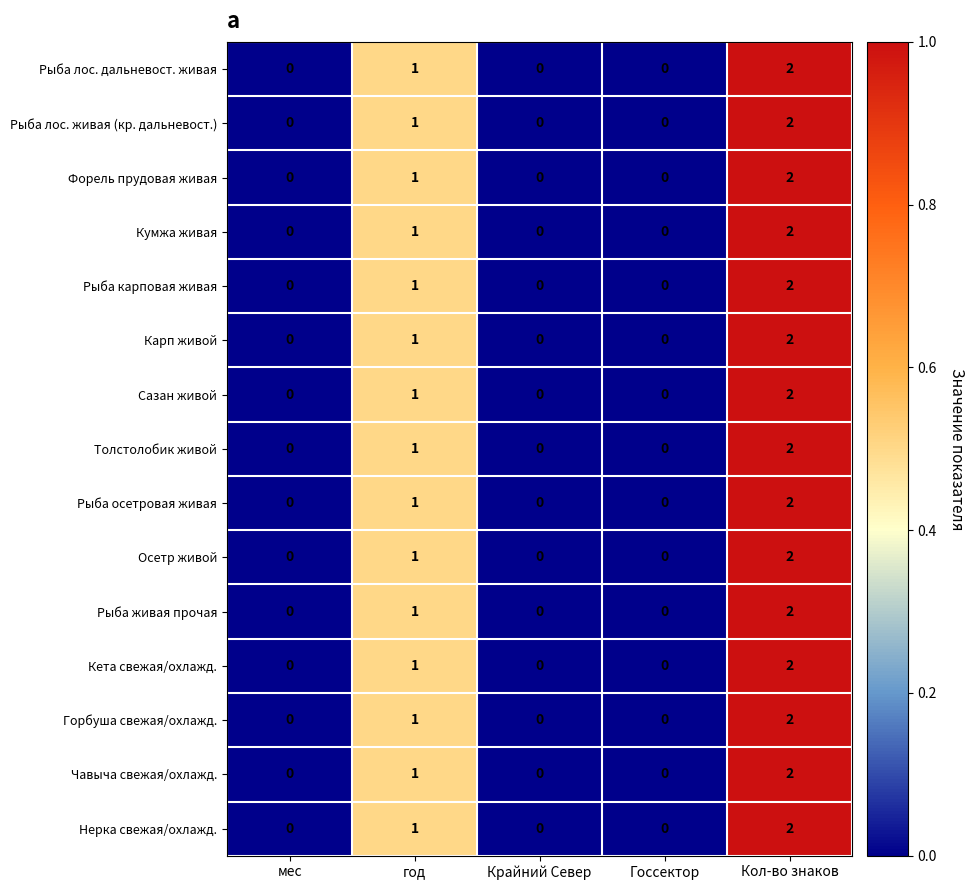

What is the sum of all Форель прудовая живая values?

3